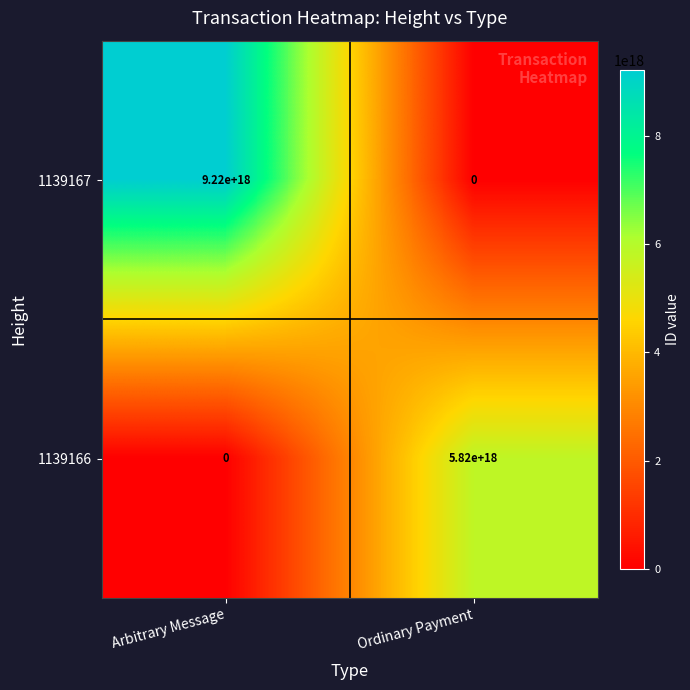

Which series changed the most between Arbitrary Message and Ordinary Payment?

1139167